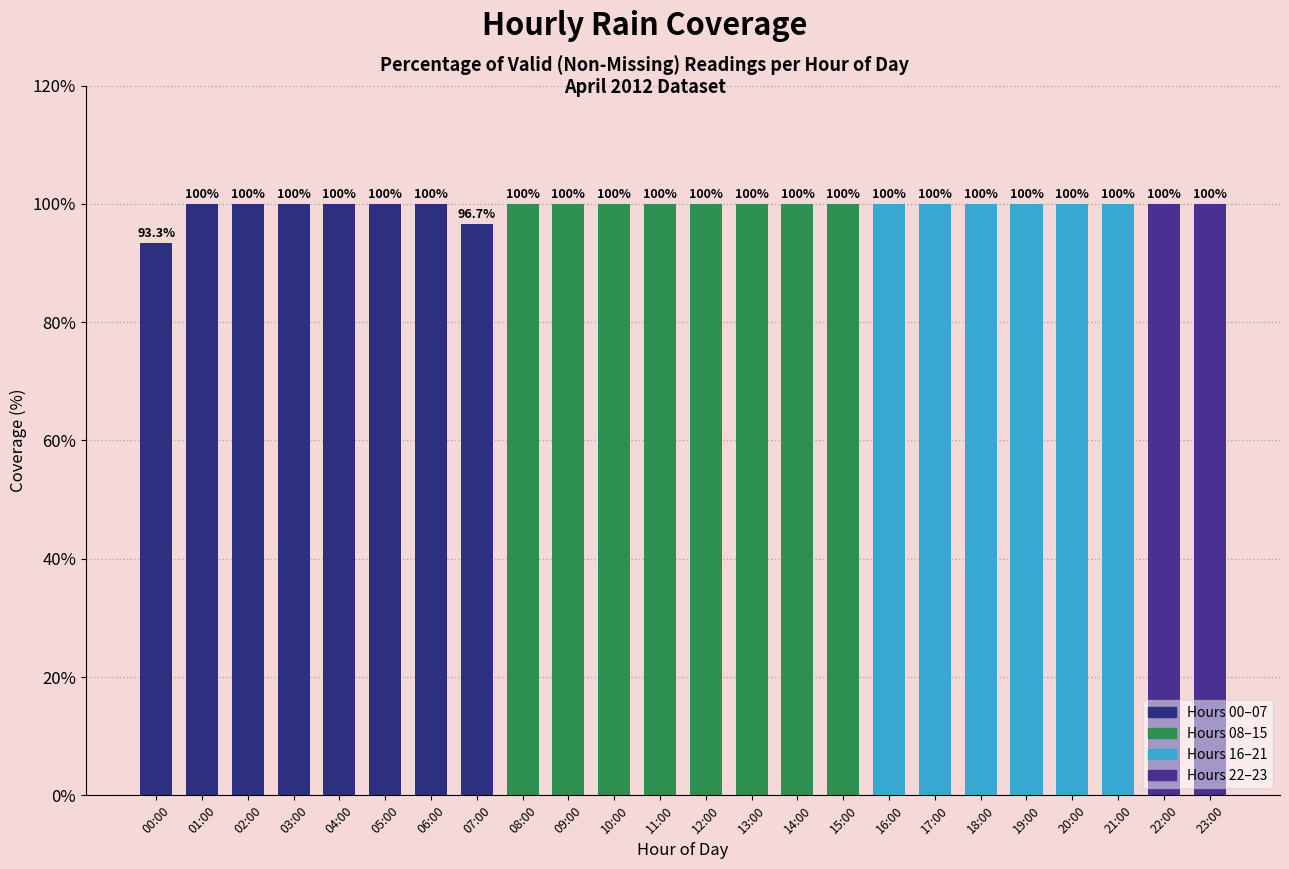

What is the approximate value at 04:00?

100.0